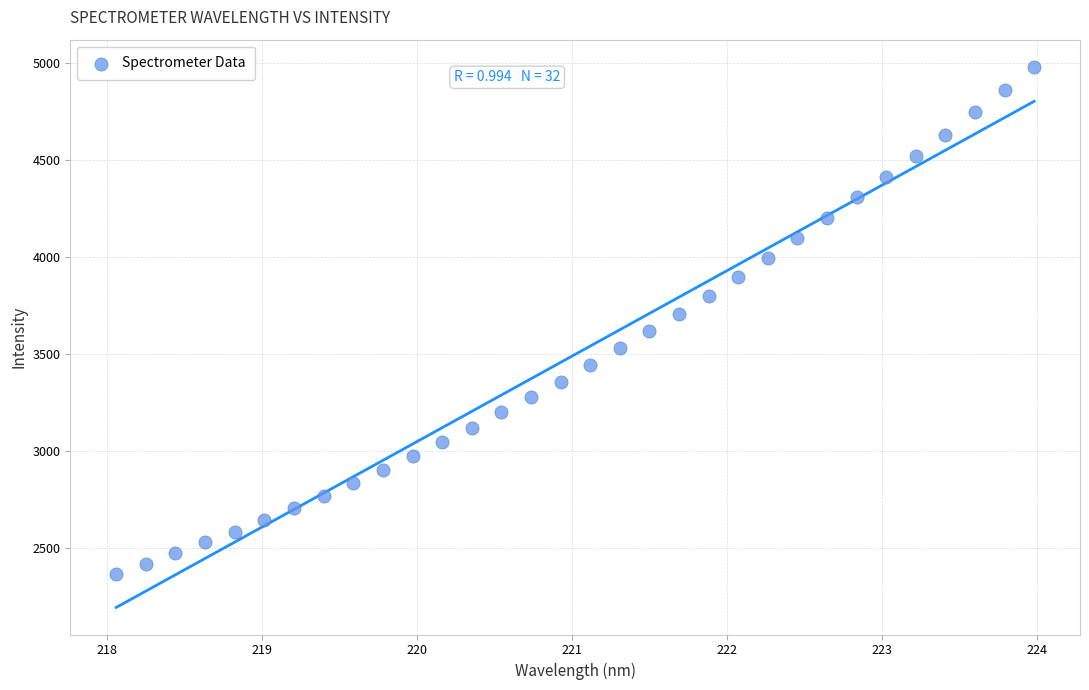

What is the range of X values (max minus min)?

5.9